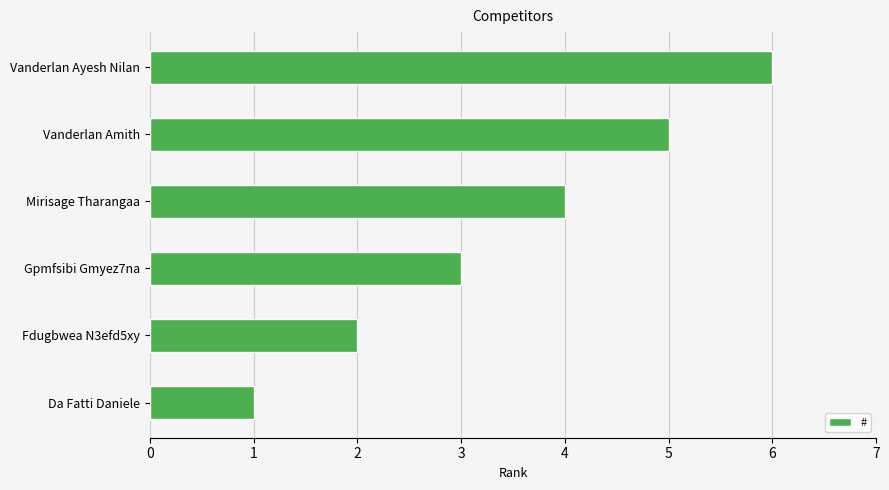

Which has a higher value, Fdugbwea N3efd5xy or Vanderlan Ayesh Nilan?

Vanderlan Ayesh Nilan